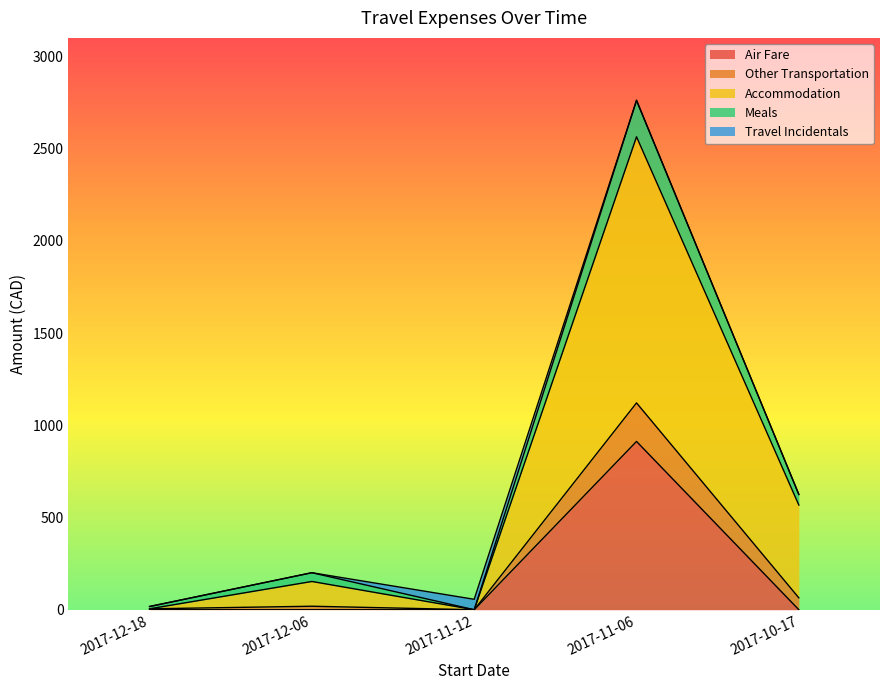

What is the greatest value displayed?

2761.4